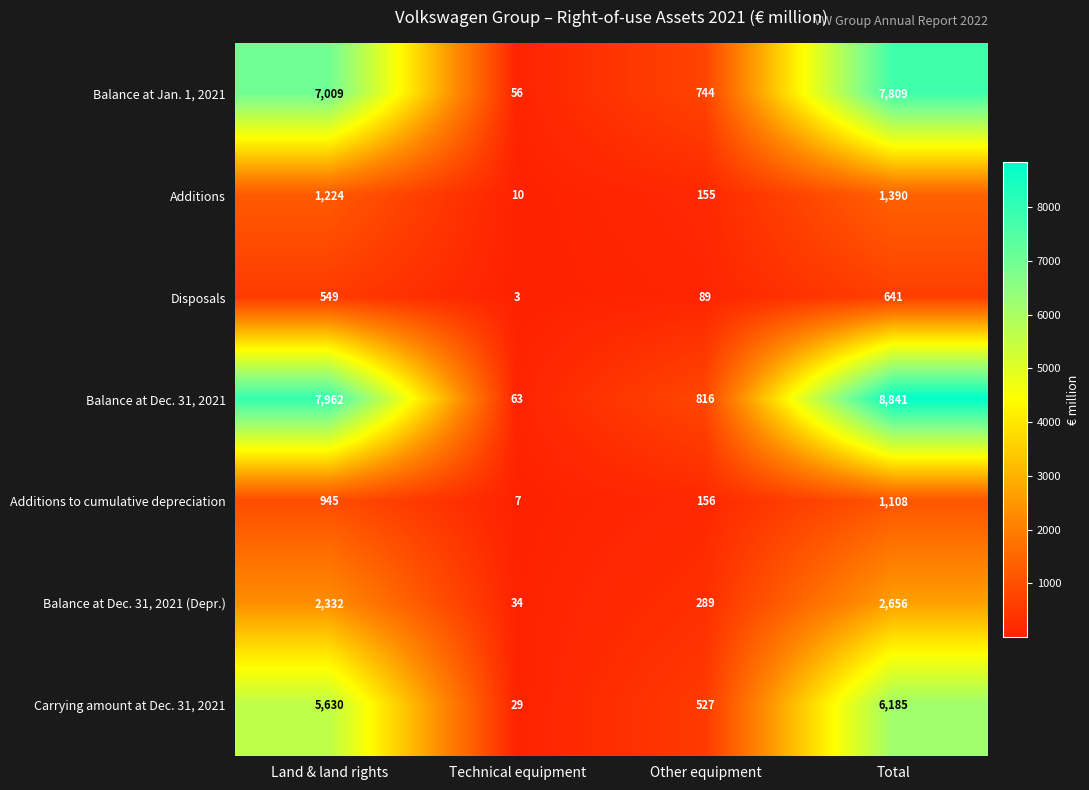

Is it true that Disposals equals 38 at Other equipment?

False